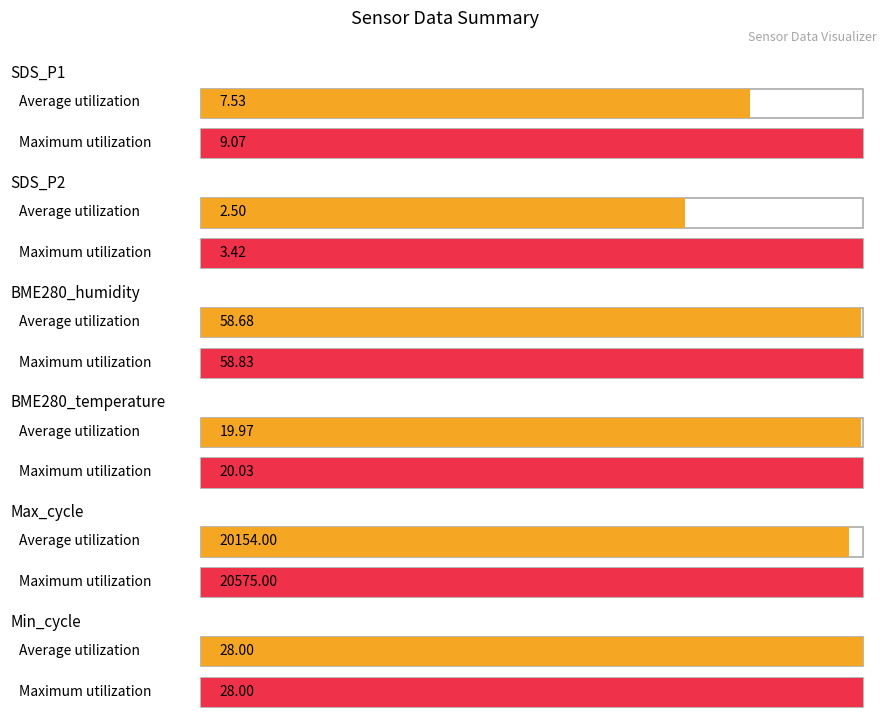

What is the label of the 6th bar from the left?

Min_cycle